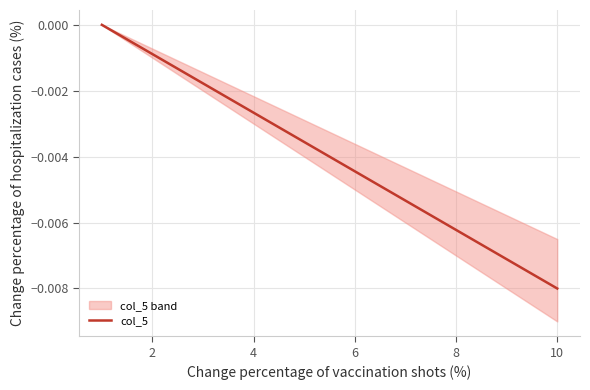

Which category has the lowest value in the col_5 series?

10